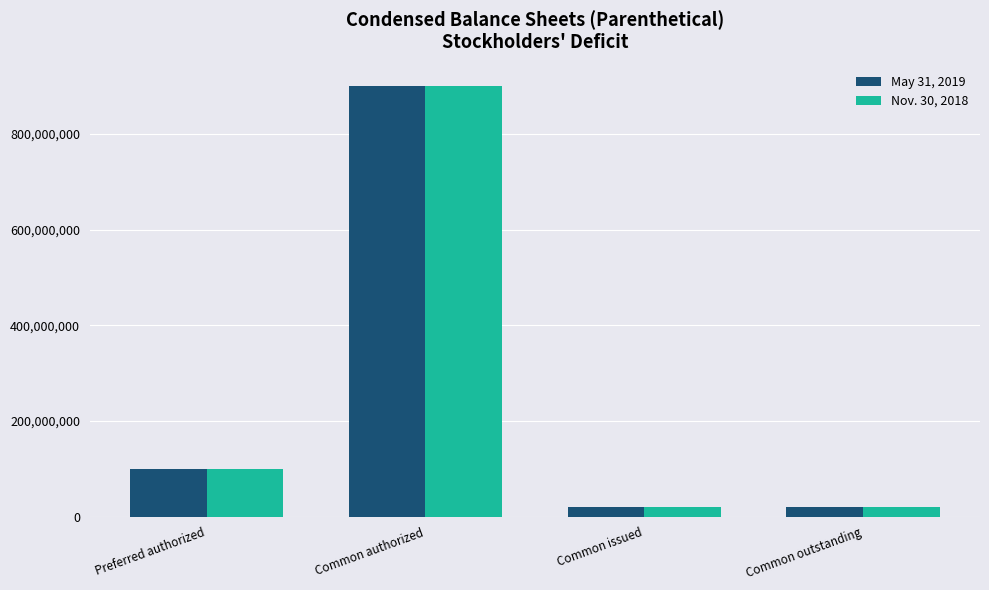

Reading right to left, what are all the values shown in this chart?

May 31, 2019: Common outstanding=20691050	Common issued=20691050	Common authorized=900000000	Preferred authorized=100000000
Nov. 30, 2018: Common outstanding=20691050	Common issued=20691050	Common authorized=900000000	Preferred authorized=100000000